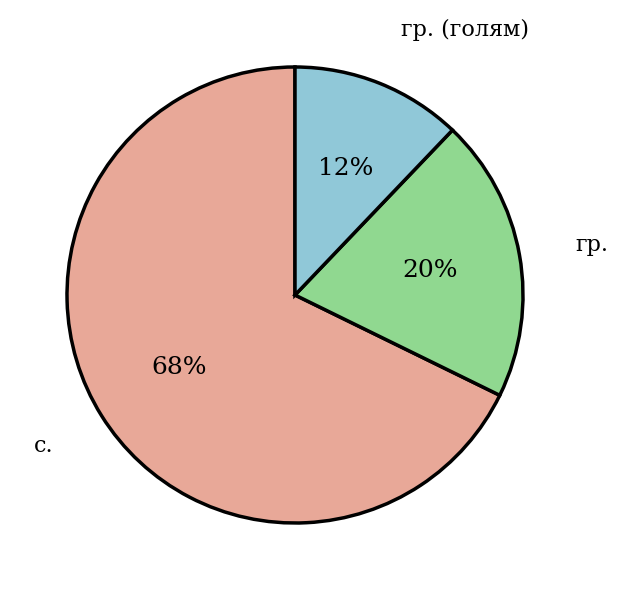

To the nearest percent, what portion does с. represent?

68%